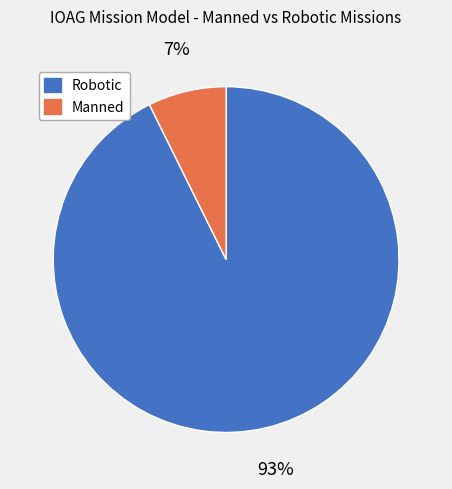

What is the smallest slice in the pie chart?

Manned